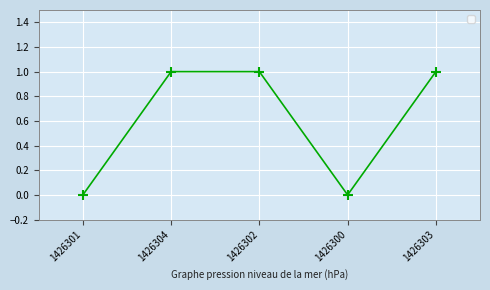

What is the ratio of the value at 1426303 to the value at 1426304?

1.0